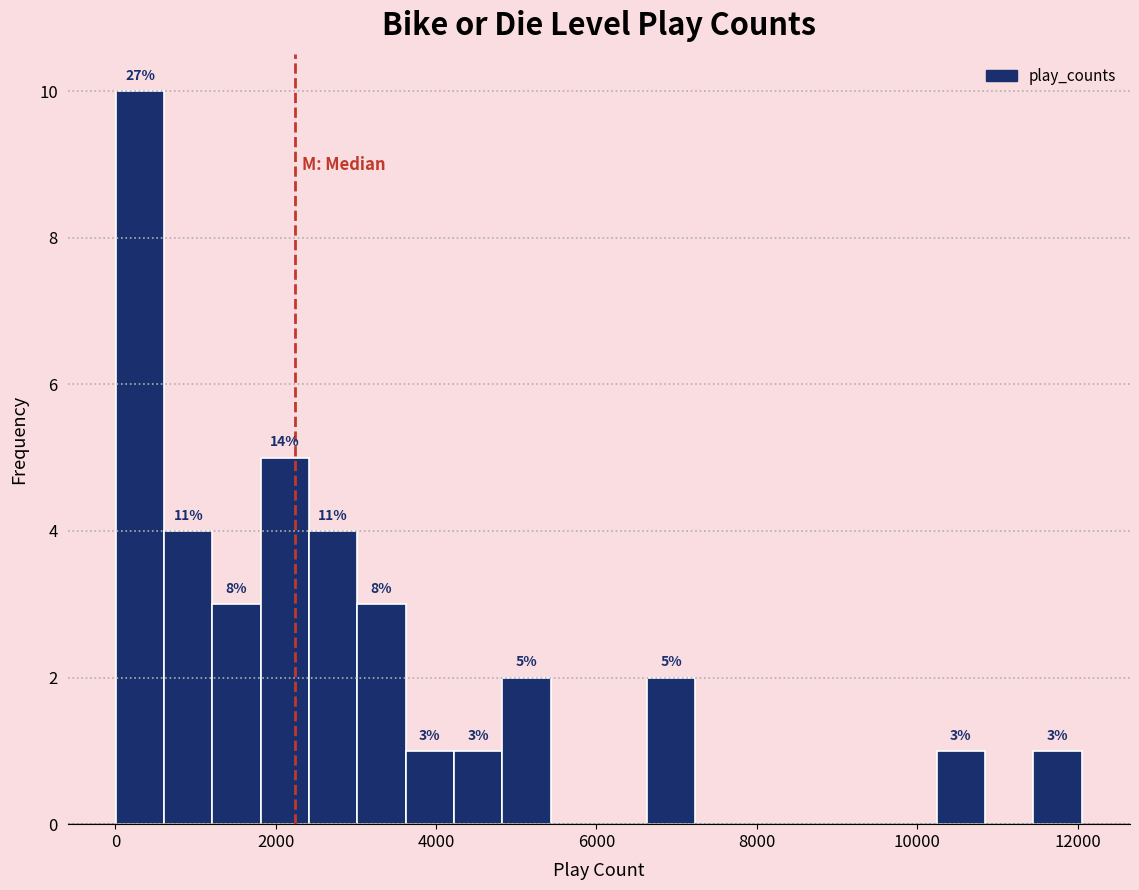

Around what value on the x-axis is the tallest bar? Give the approximate position of its centre, as read against the axis.

400